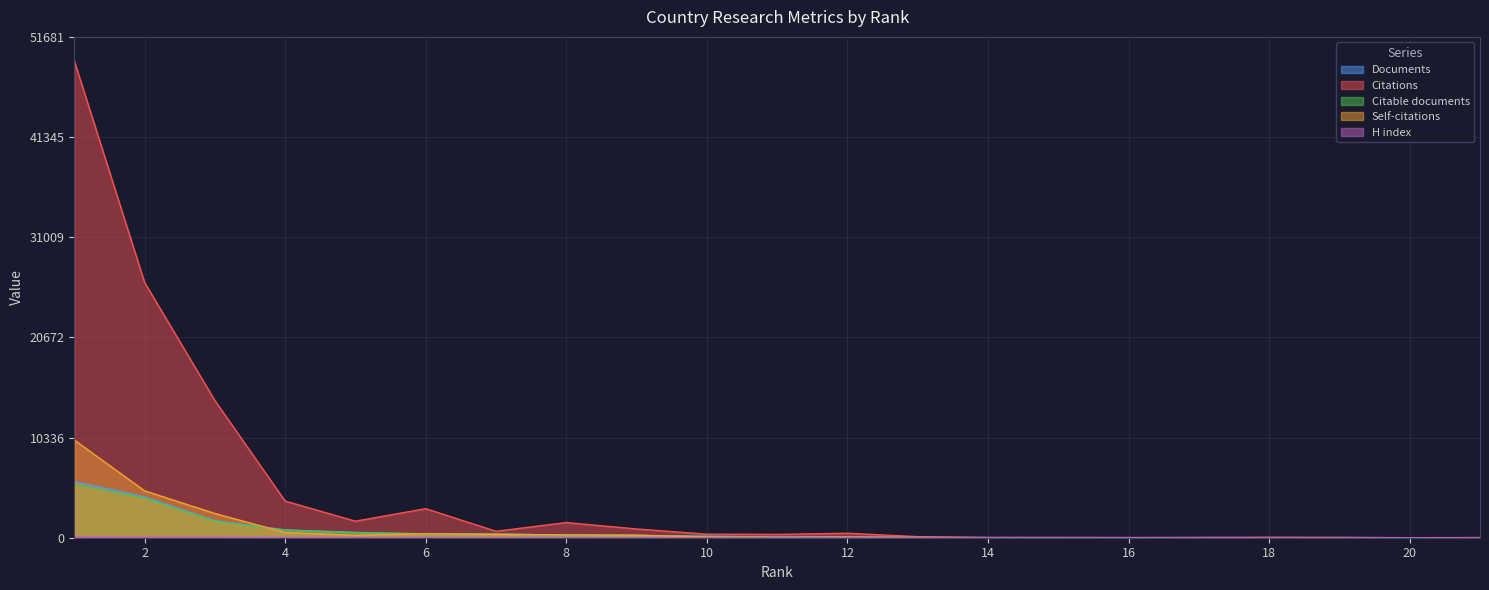

Between 4 and 19, which series saw the biggest shift?

Citations